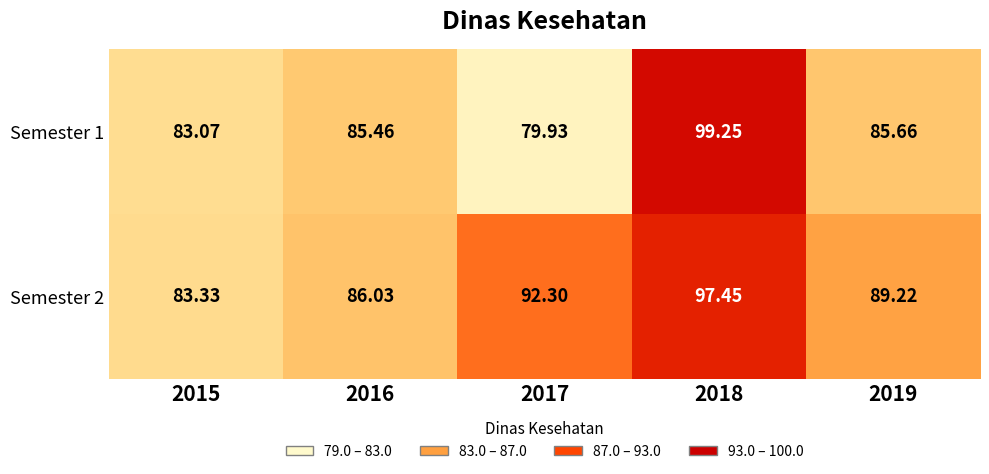

Is the value of Semester 2 at 2019 greater than the value of Semester 1 at 2015?

Yes